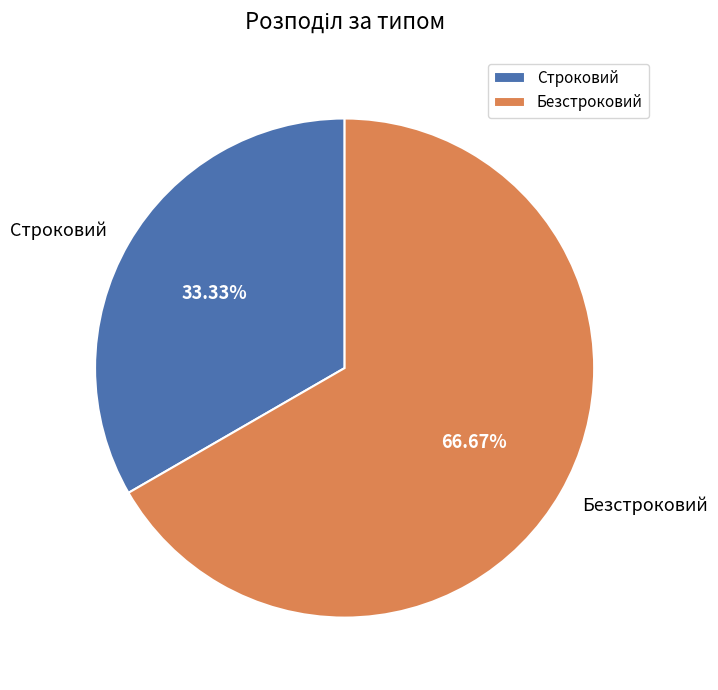

Does Строковий account for over 50% of the chart?

No